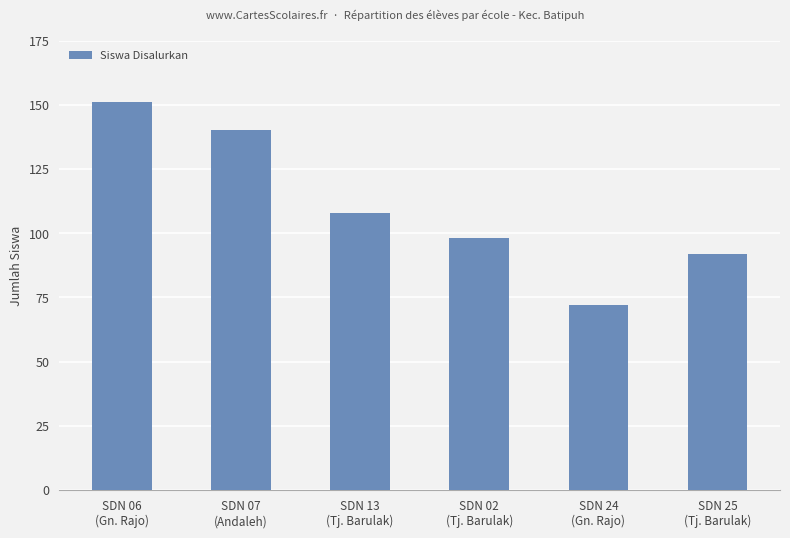

Rank the categories by value from highest to lowest.

SDN 06
(Gn. Rajo), SDN 07
(Andaleh), SDN 13
(Tj. Barulak), SDN 02
(Tj. Barulak), SDN 25
(Tj. Barulak), SDN 24
(Gn. Rajo)